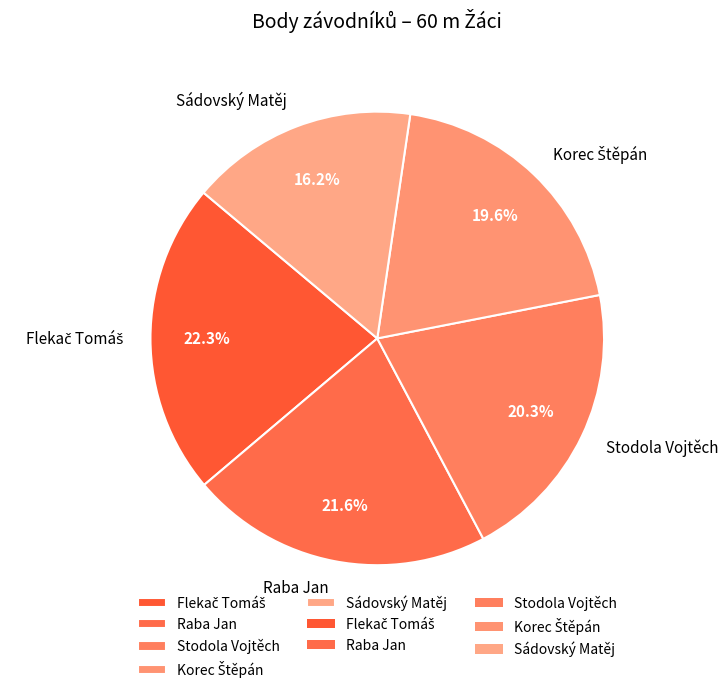

How many segments does this pie chart have?

5